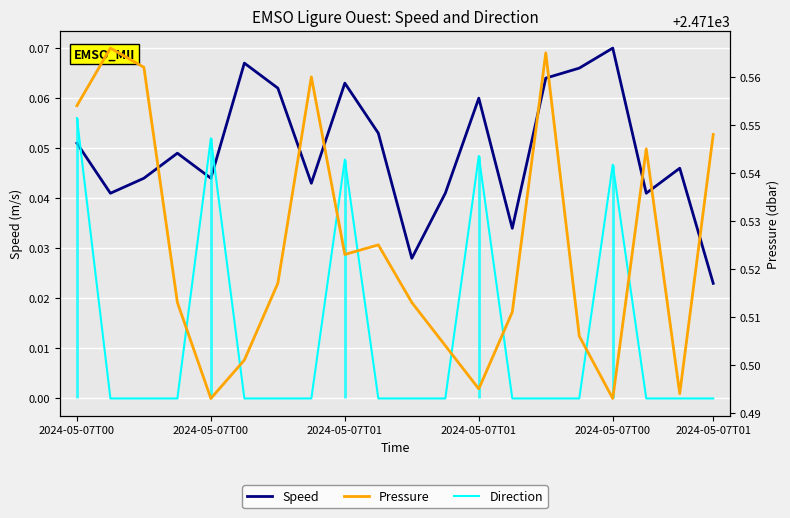

What is the difference between the highest and lowest values at 2024-05-07T01?

2471.5